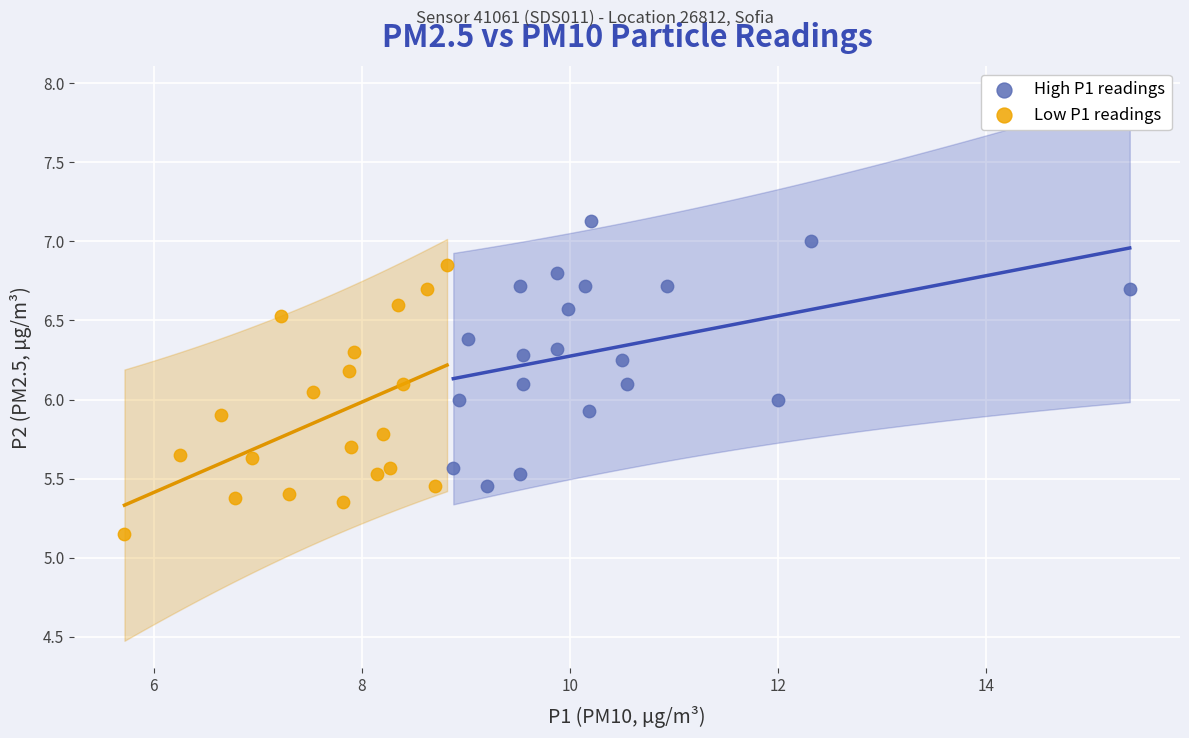

Which series contains the highest Y value?

High P1 readings